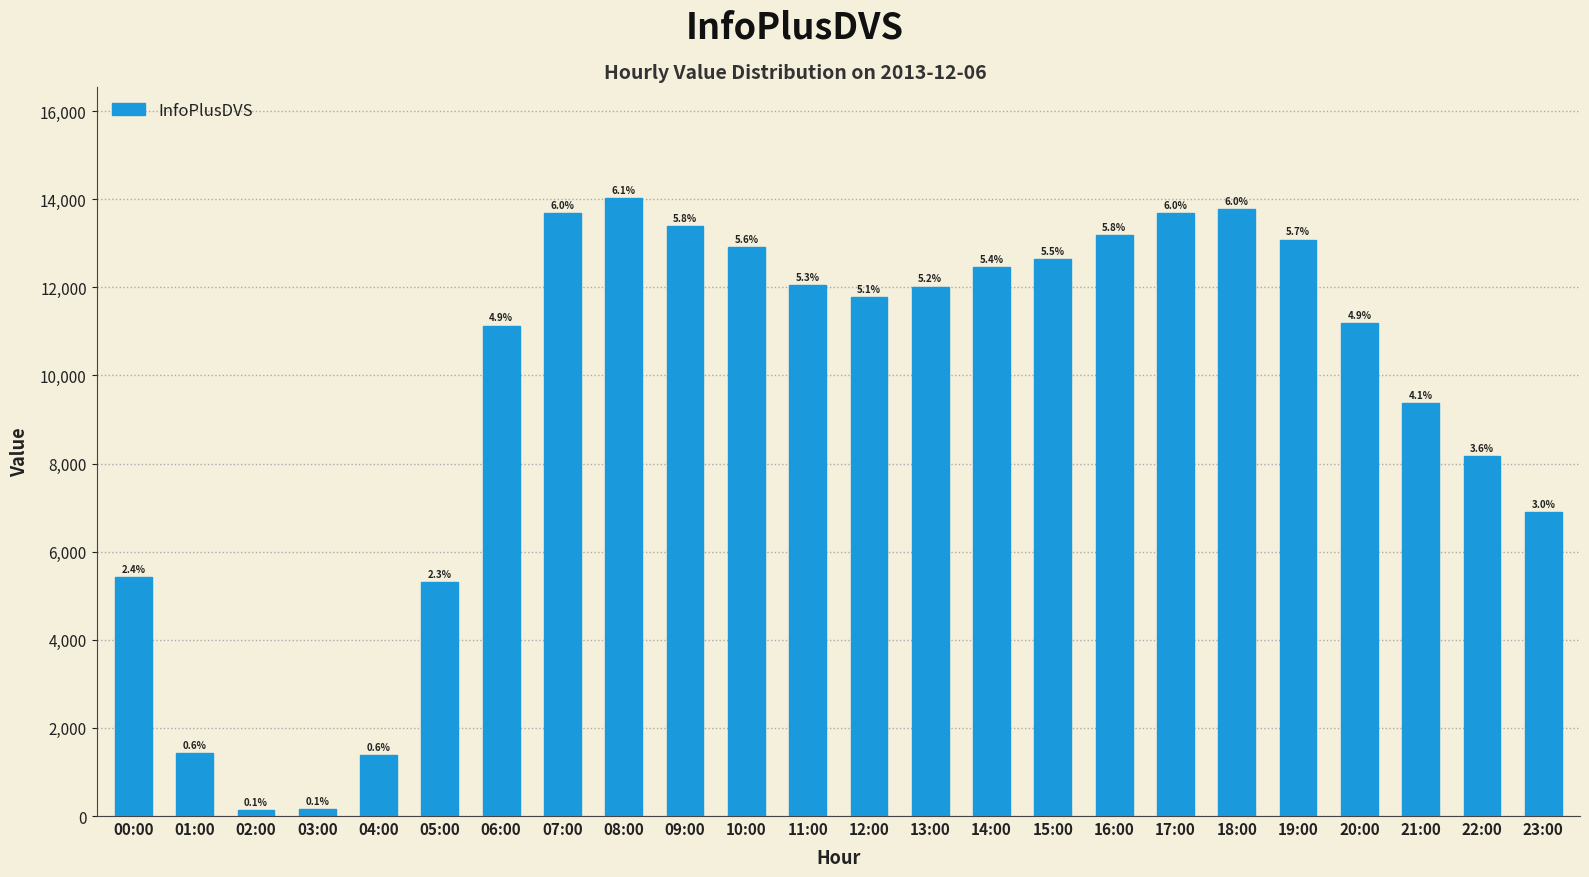

Which has a higher value, 11:00 or 09:00?

09:00